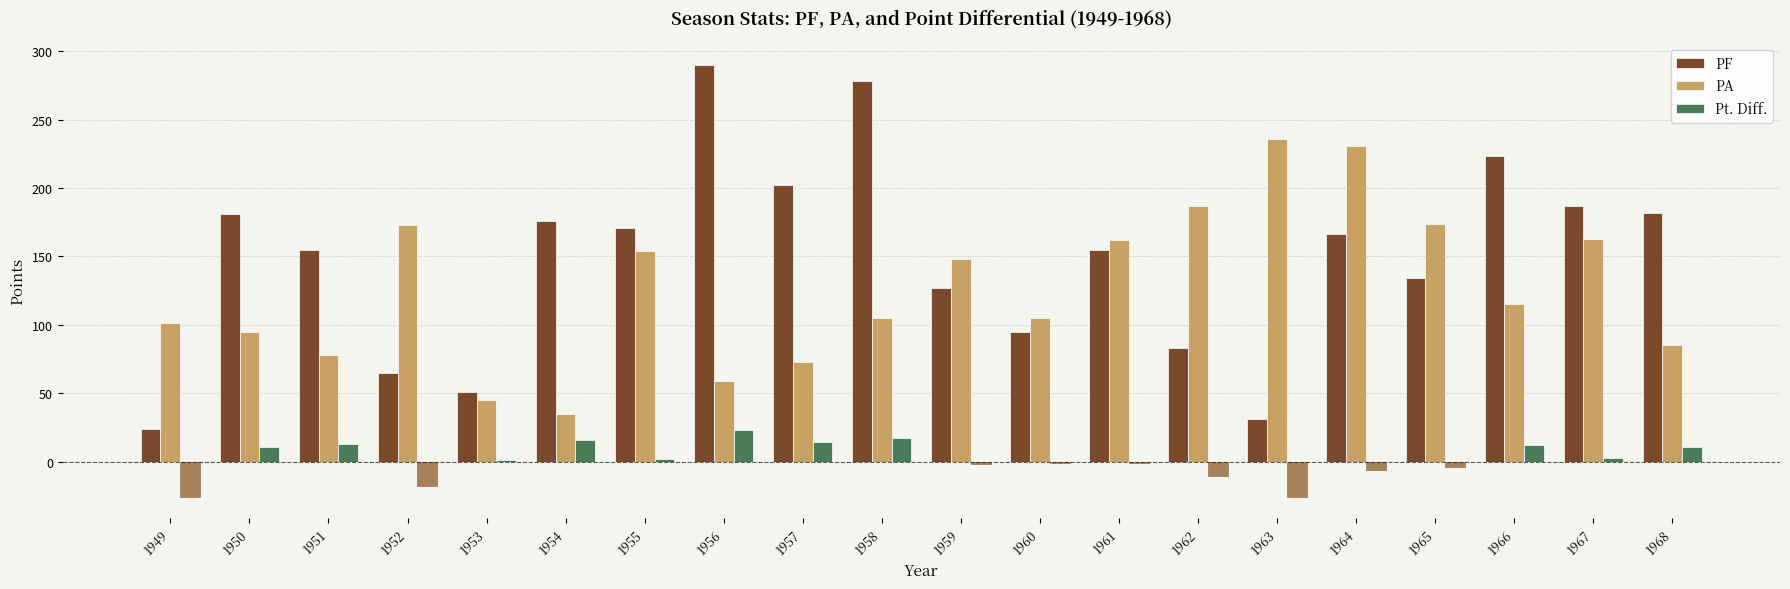

How many categories are shown in the chart?

20